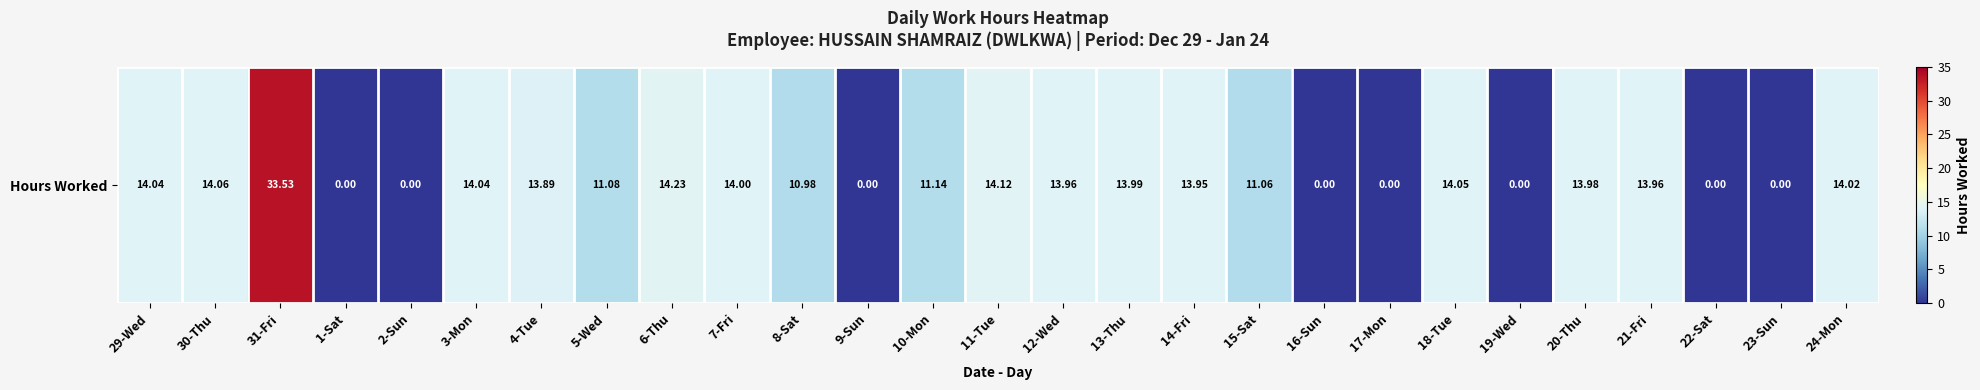

What is the difference between the values at 21-Fri and 24-Mon?

0.1